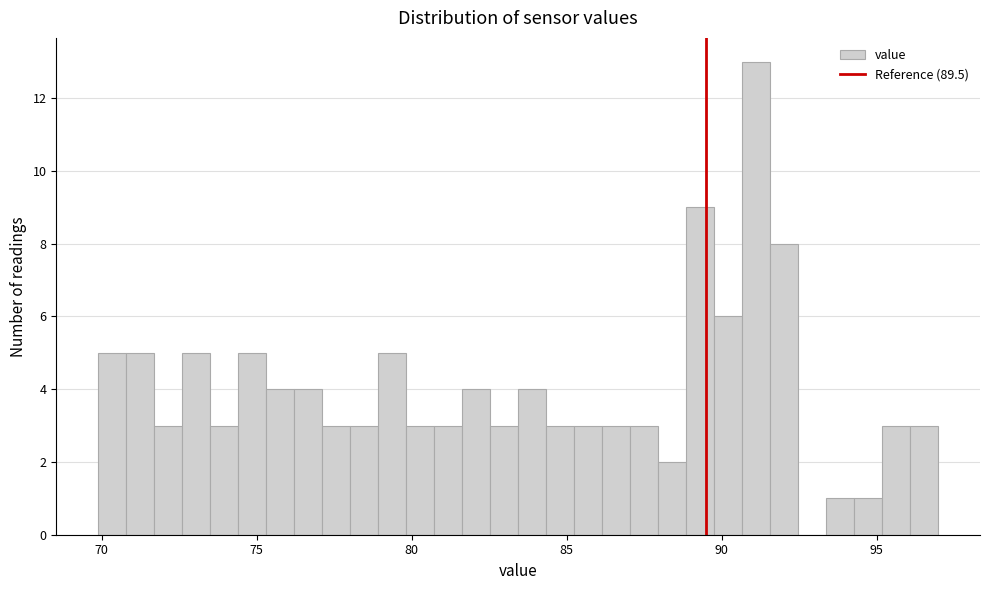

Around what value on the x-axis is the tallest bar? Give the approximate position of its centre, as read against the axis.

91.0